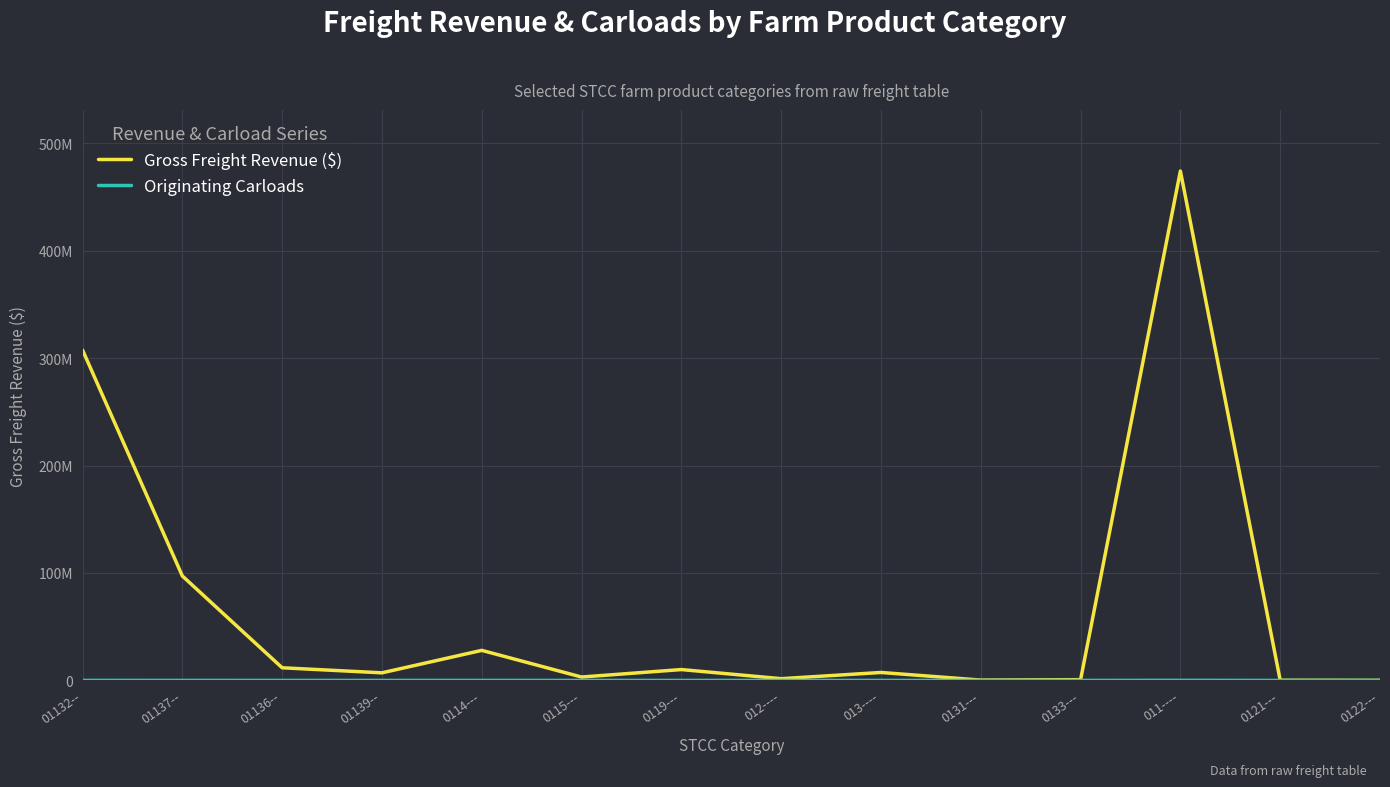

At which label does Originating Carloads reach its minimum?

0122---